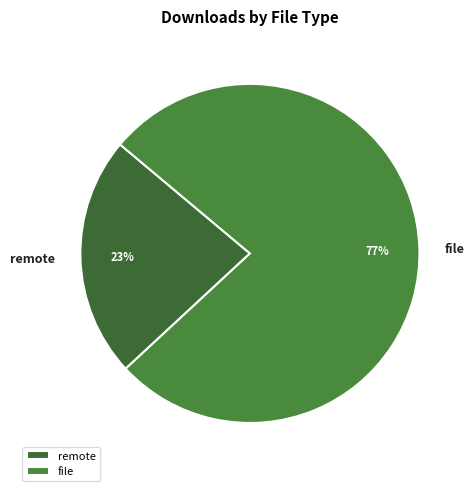

What is the majority slice?

file